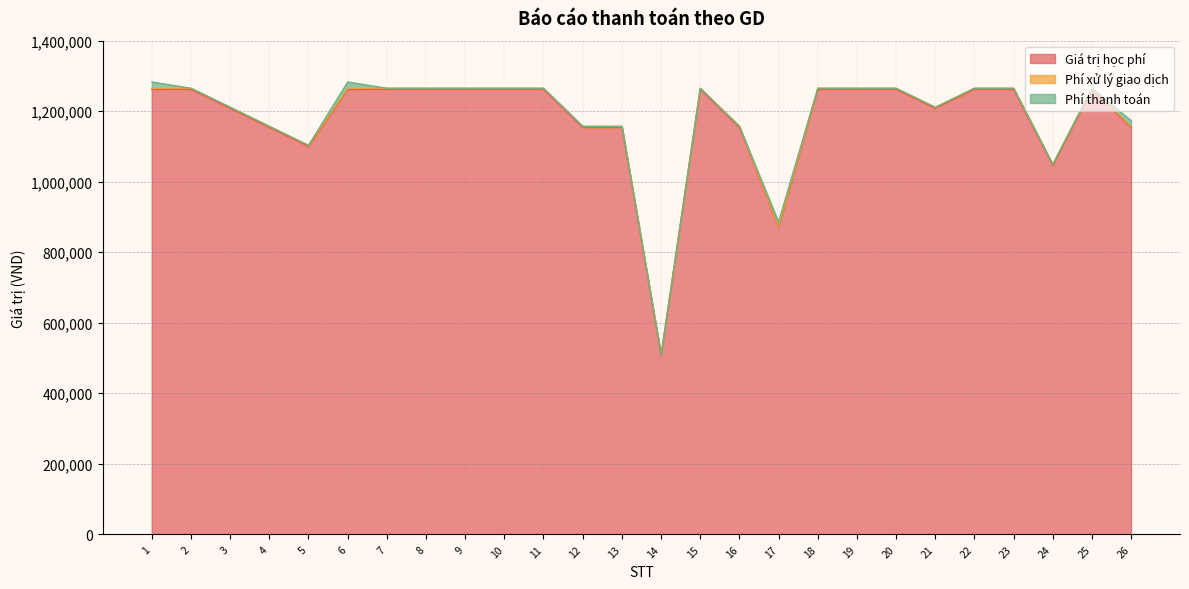

Which series ends up on top after the final intersection of Phí thanh toán and Phí xử lý giao dịch?

Phí thanh toán